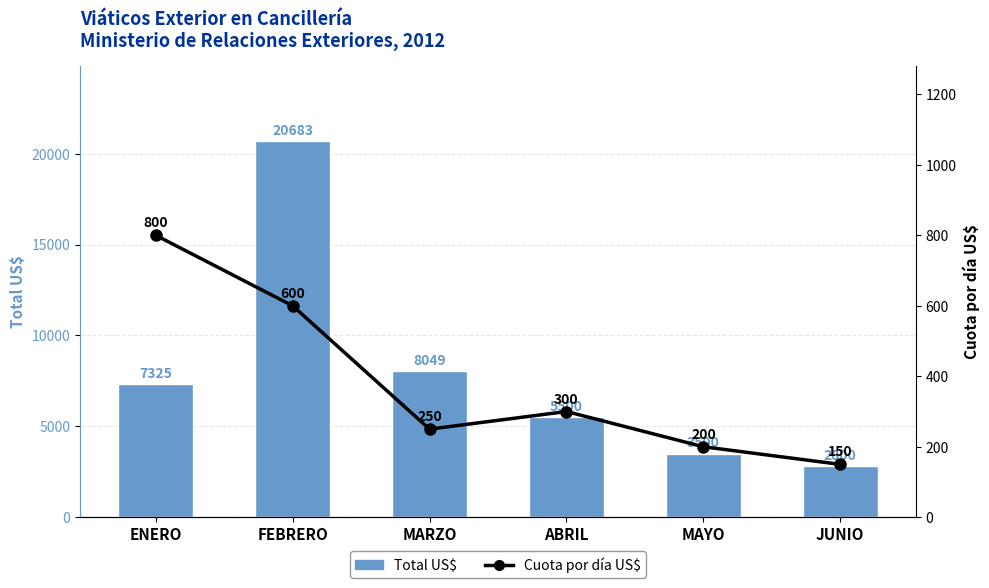

How many categories are shown in the chart?

6